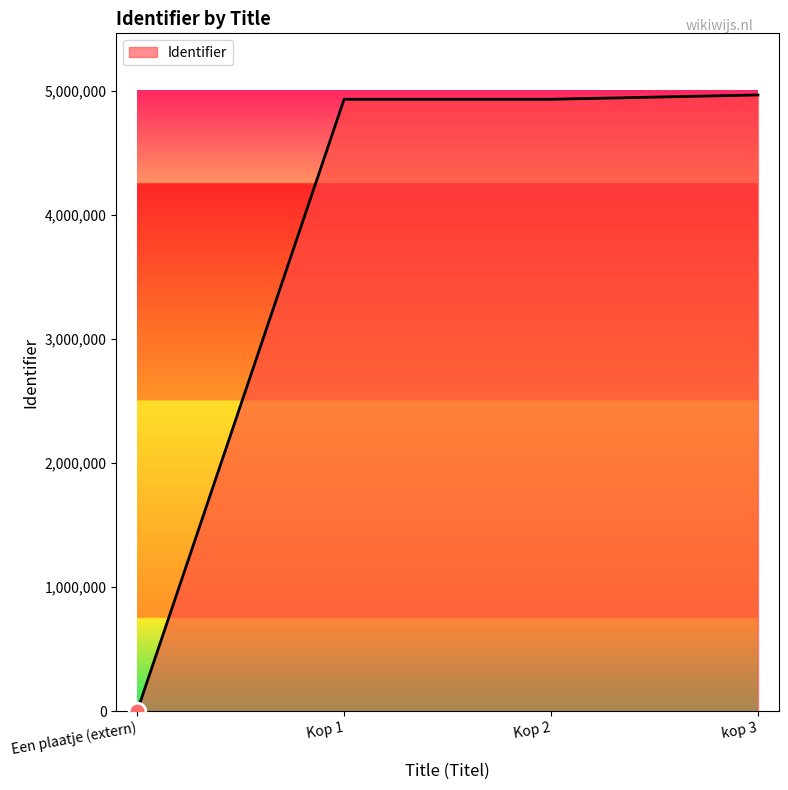

The value at Een plaatje (extern) is 2304605. True or false?

False